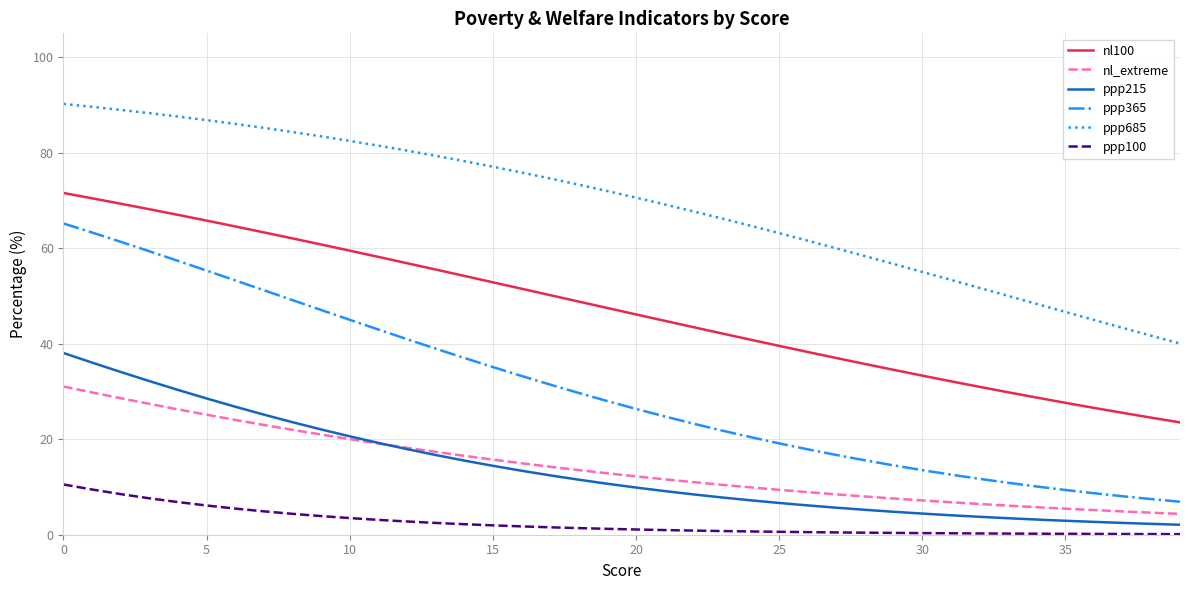

Rank the series by their maximum value, from lowest to highest.

ppp100, nl_extreme, ppp215, ppp365, nl100, ppp685